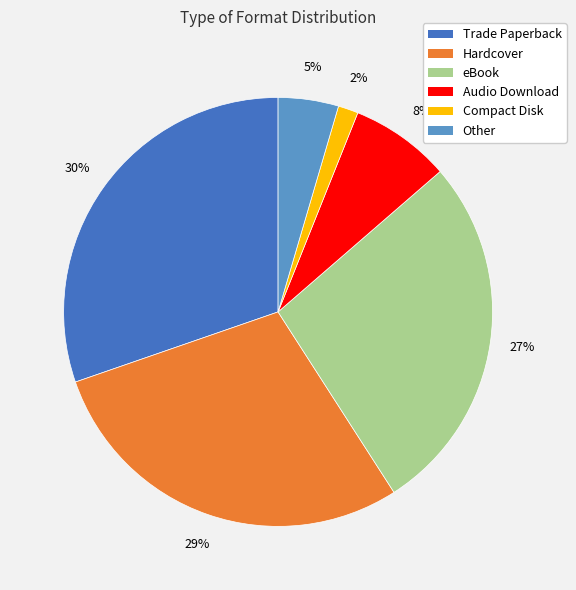

Rank the categories by value from highest to lowest.

Trade Paperback, Hardcover, eBook, Audio Download, Other, Compact Disk